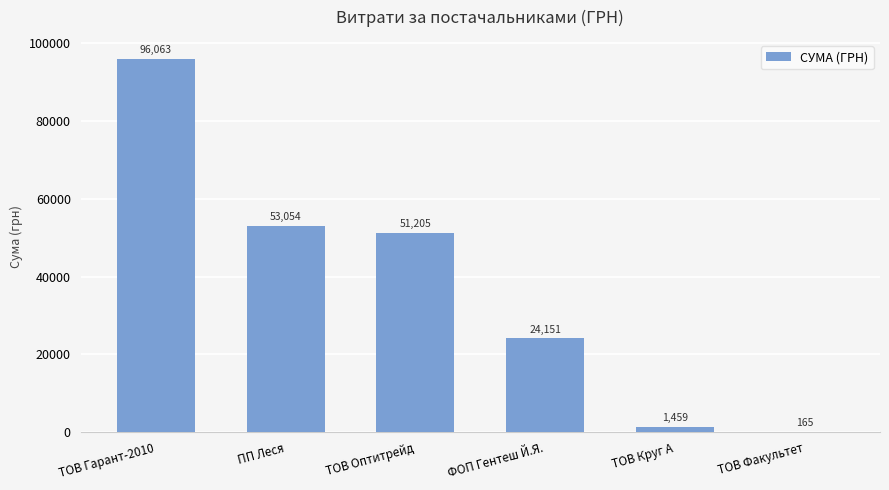

What is the greatest value displayed?

96062.6